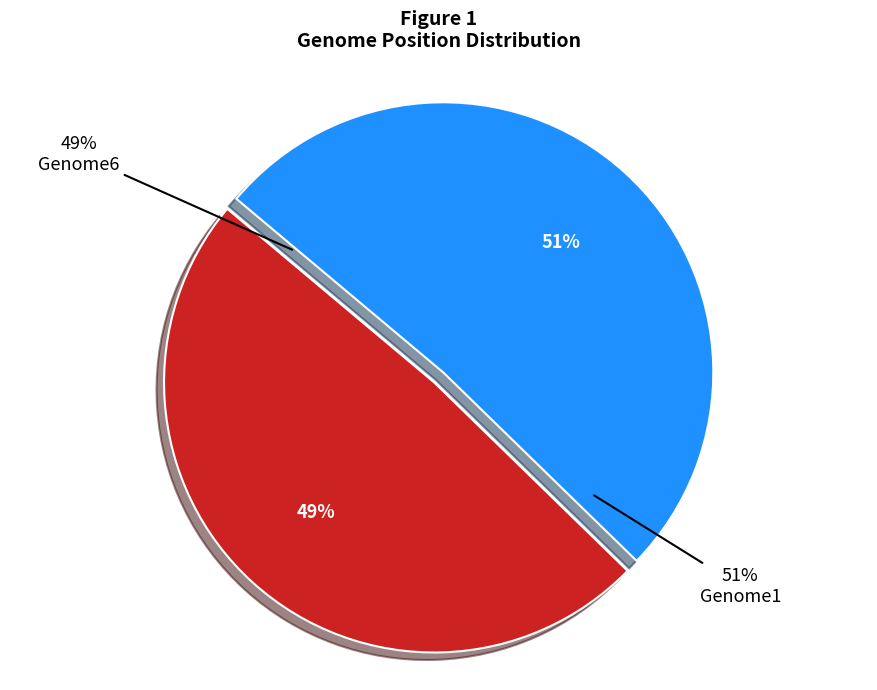

How many segments does this pie chart have?

2